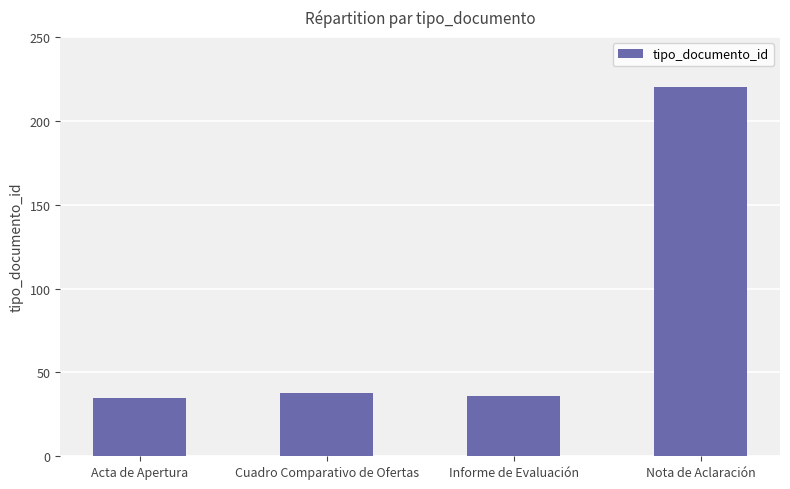

What is the sum of the values at Nota de Aclaración and Informe de Evaluación?

256